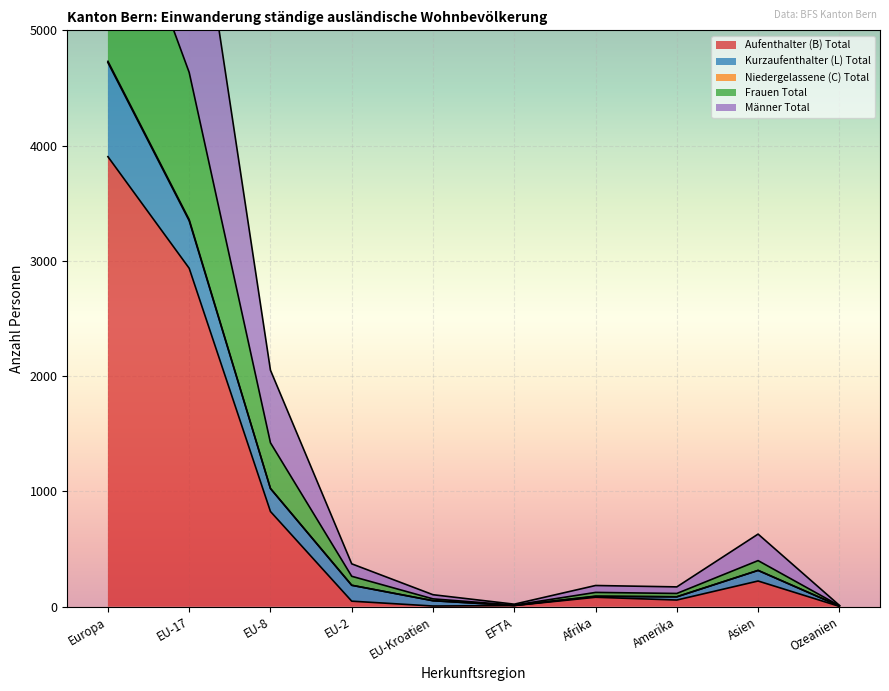

Which category has the lowest value in the Frauen Total series?

Ozeanien